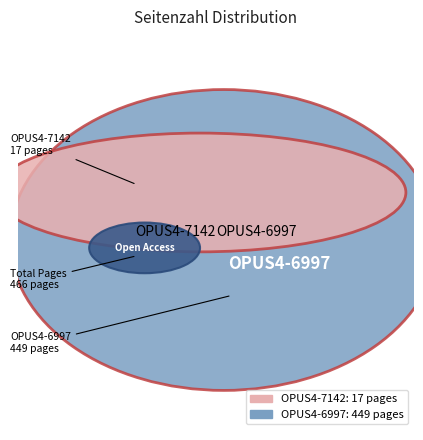

Is it true that OPUS4-7142 is 4% of the pie?

True